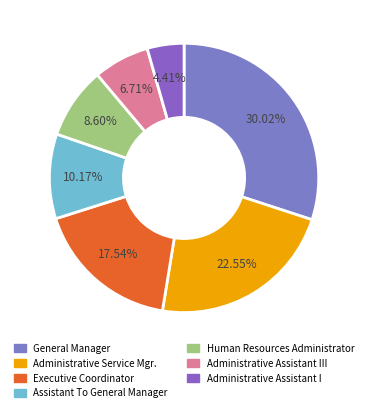

Count the number of slices in the pie.

7